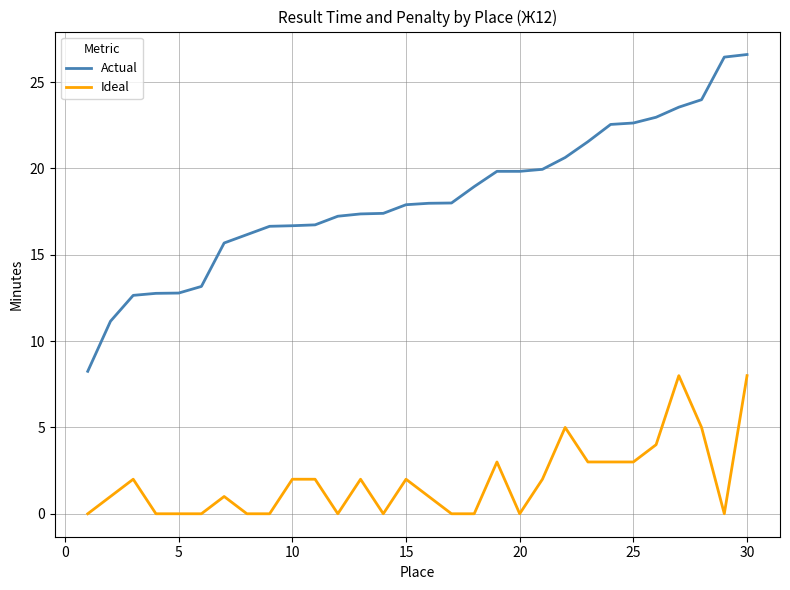

True or false: Ideal and Actual intersect in this chart.

False